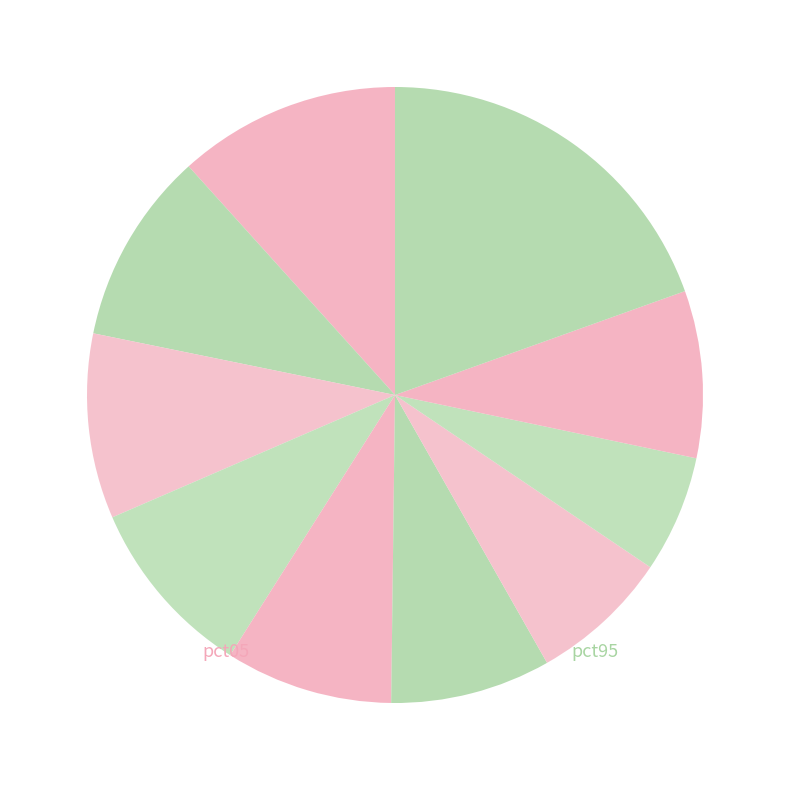

How many segments does this pie chart have?

10